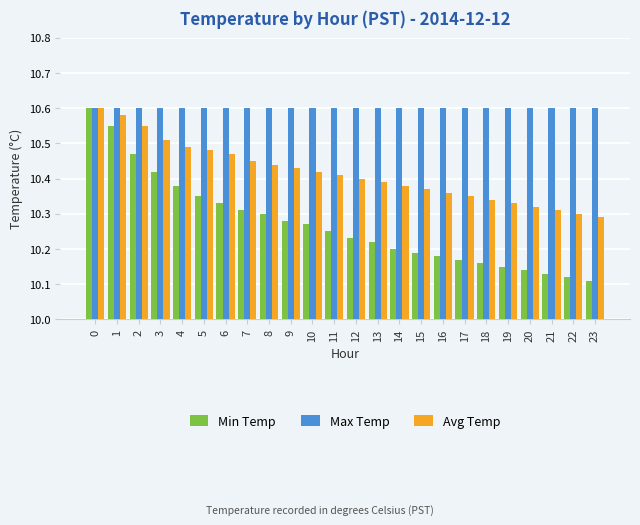

Is the value of Max Temp at 15 greater than the value of Min Temp at 1?

Yes